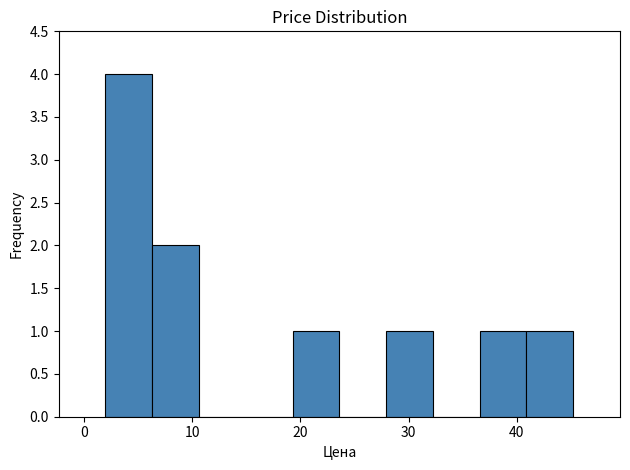

How tall is the bar that spans 19 to 24 on the x-axis? Neither the bar edges nor the heights are printed on the chart, so give them approximately, as read against the axes.

1